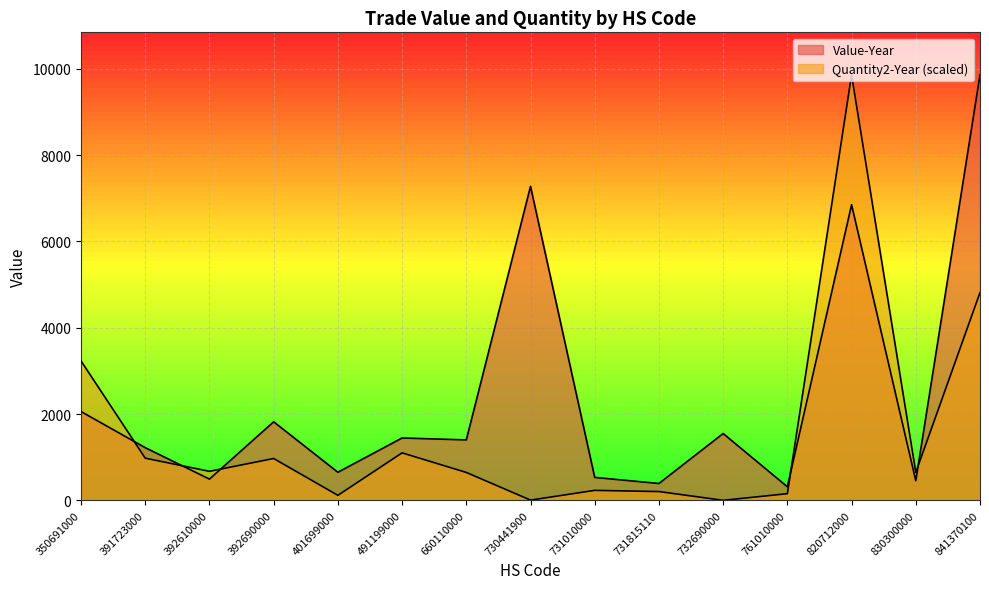

What is the approximate value of Value-Year at 761010000?

314.0